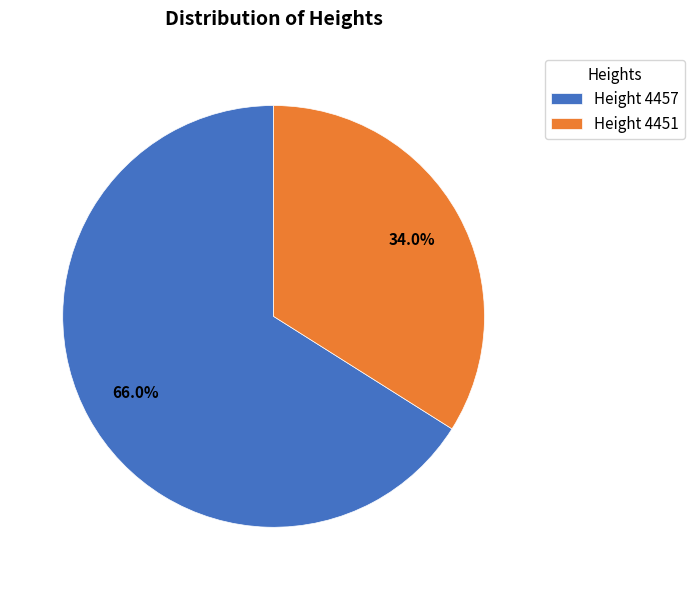

Rank the categories by value from highest to lowest.

Height 4457, Height 4451